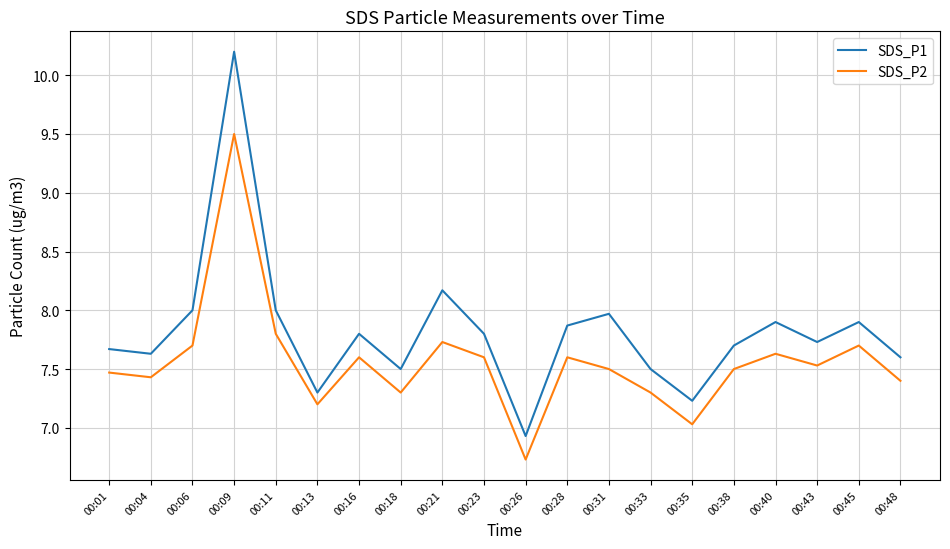

In SDS_P1, how many points are higher than both neighbors (excluding endpoints)?

6